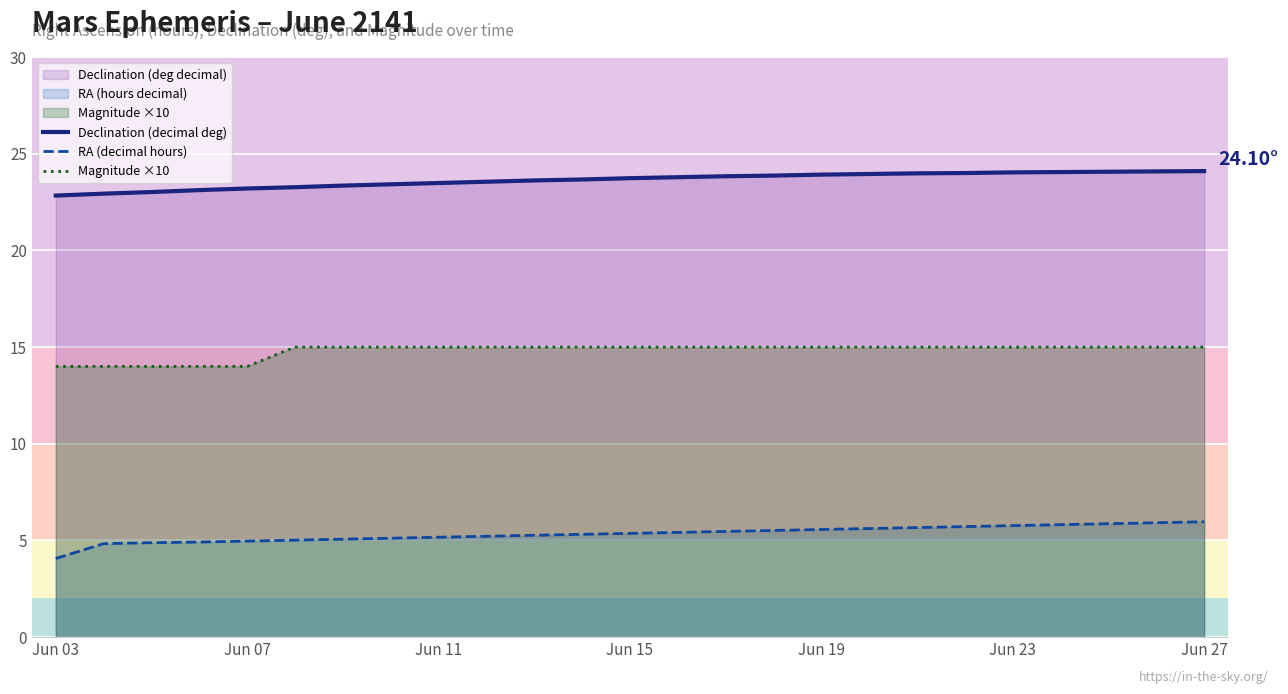

What is the spread (max minus min) of values at Jun 11?

18.3